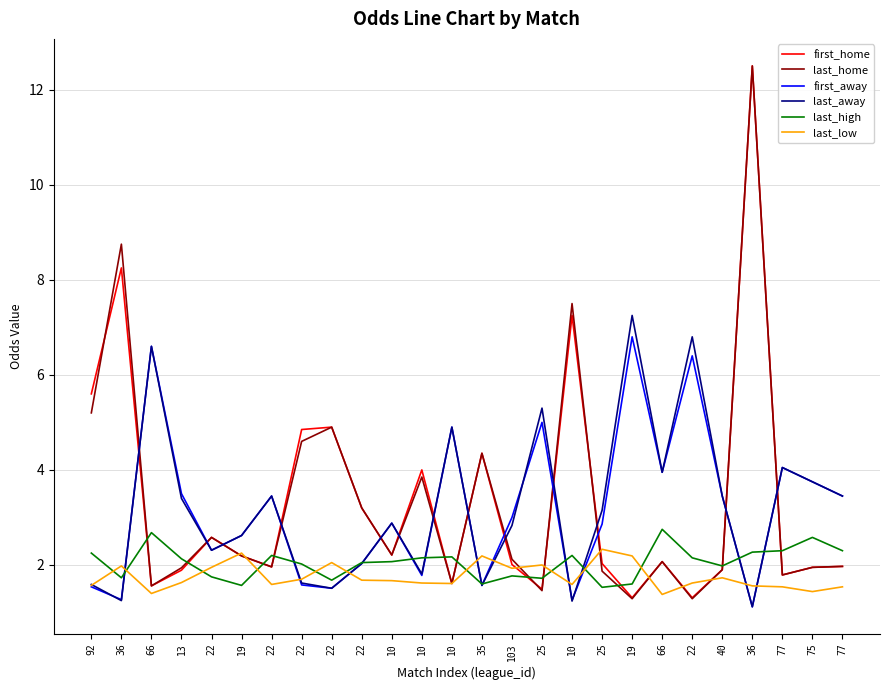

Does the chart display data point markers on the line(s)?

No